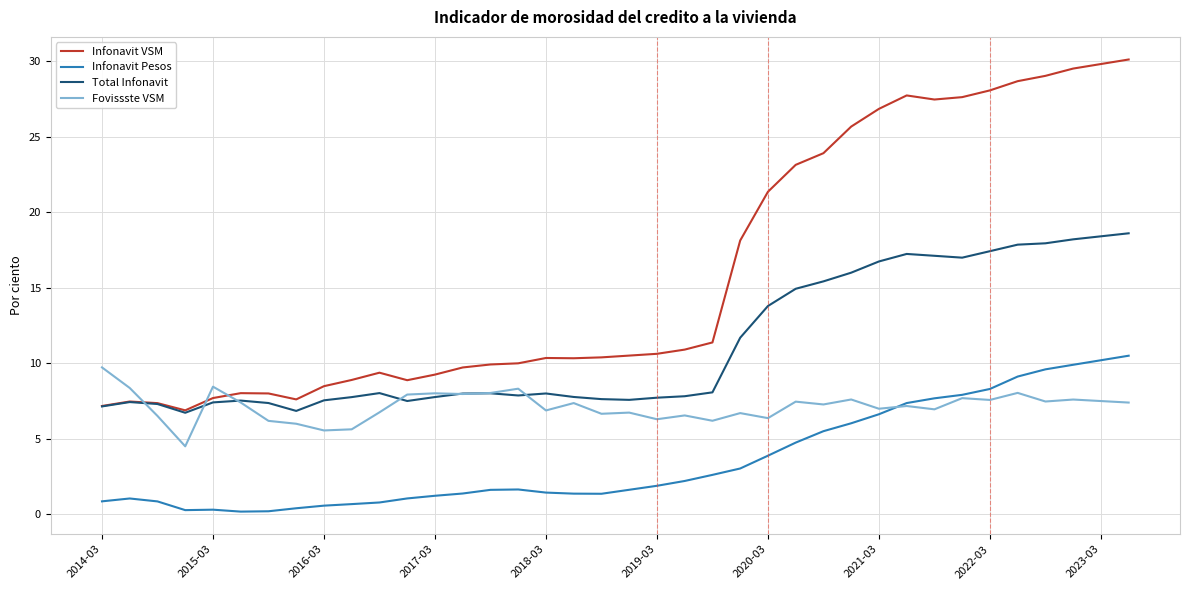

Rank the series by their average value, from highest to lowest.

Infonavit VSM, Total Infonavit, Fovissste VSM, Infonavit Pesos